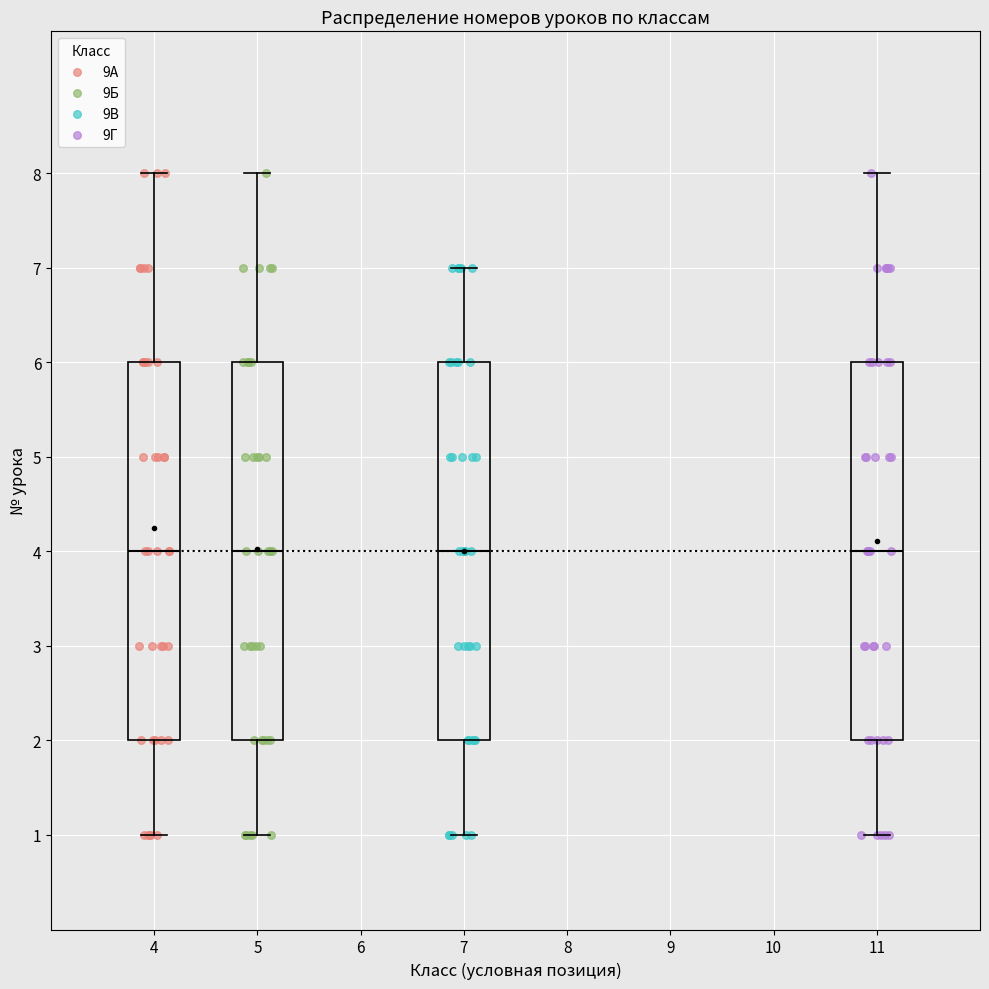

Reading left to right, read every box against the y-axis: the position of its median line, the range the box covers, and the ends of its whiskers. The values are not printed on the chart, so give them approximately, as read against the axis.

4: median 4, box 2 to 6, whiskers 1 to 8
5: median 4, box 2 to 6, whiskers 1 to 8
7: median 4, box 2 to 6, whiskers 1 to 7
11: median 4, box 2 to 6, whiskers 1 to 8